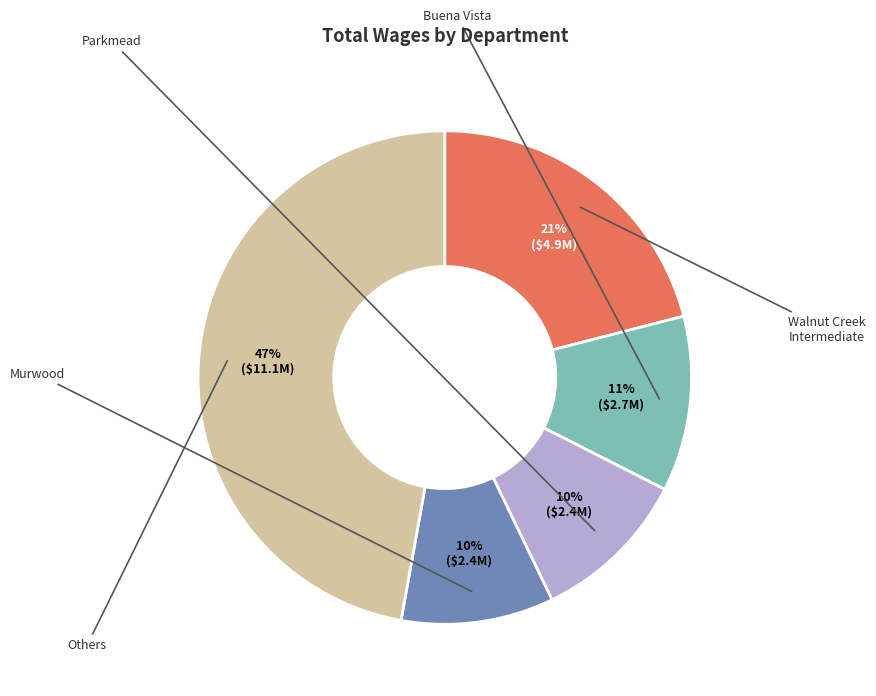

To the nearest percent, what is the average slice percentage?

20%